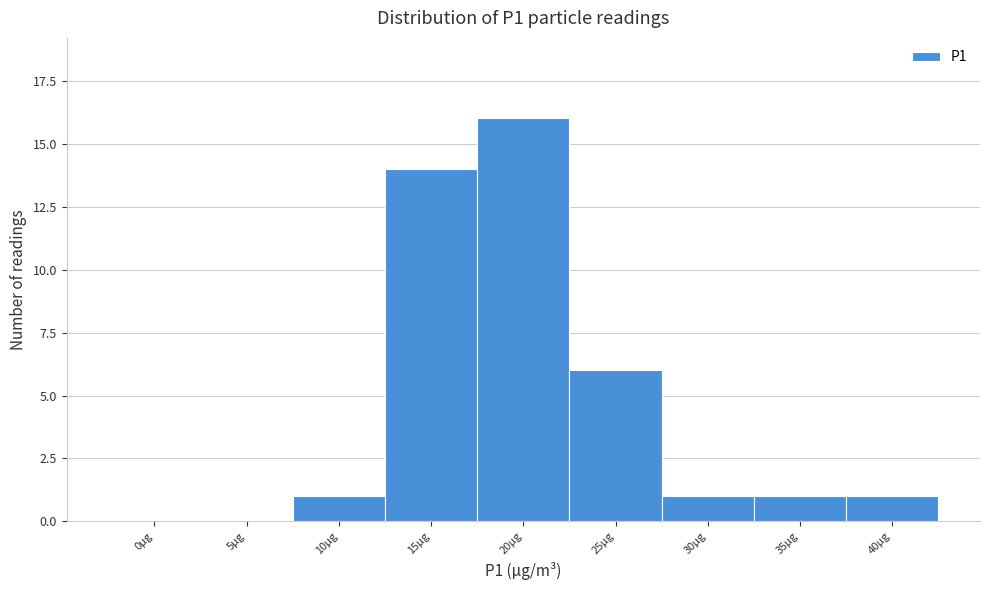

Reading left to right, list all the values displayed in this chart.

0µg=0	5µg=0	10µg=1	15µg=14	20µg=16	25µg=6	30µg=1	35µg=1	40µg=1